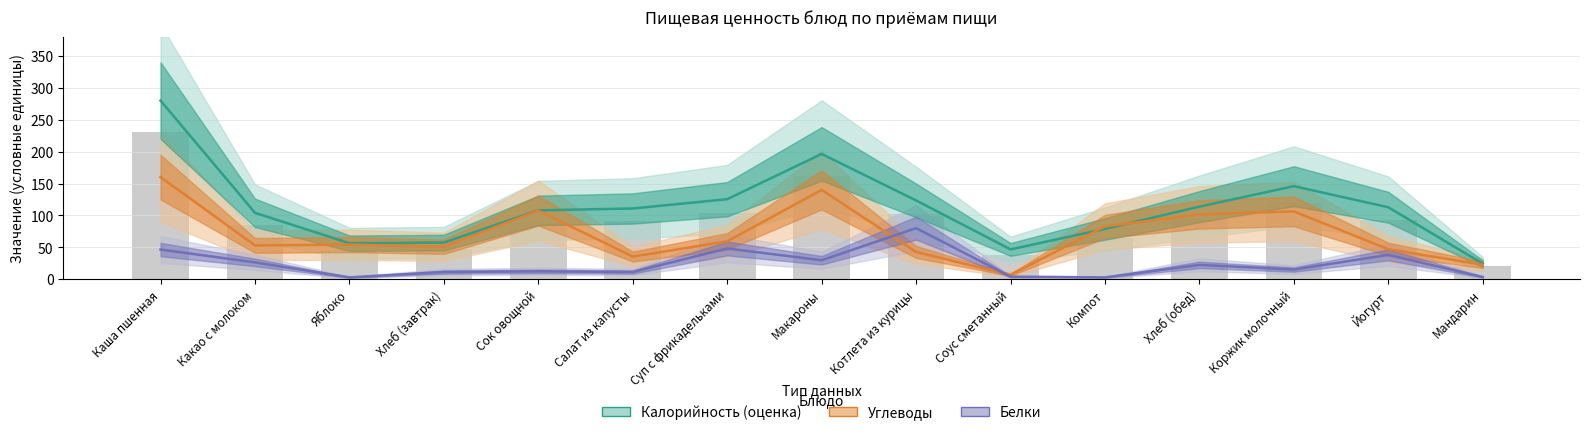

The Углеводы series shows 263.2 at Каша пшенная. True or false?

False